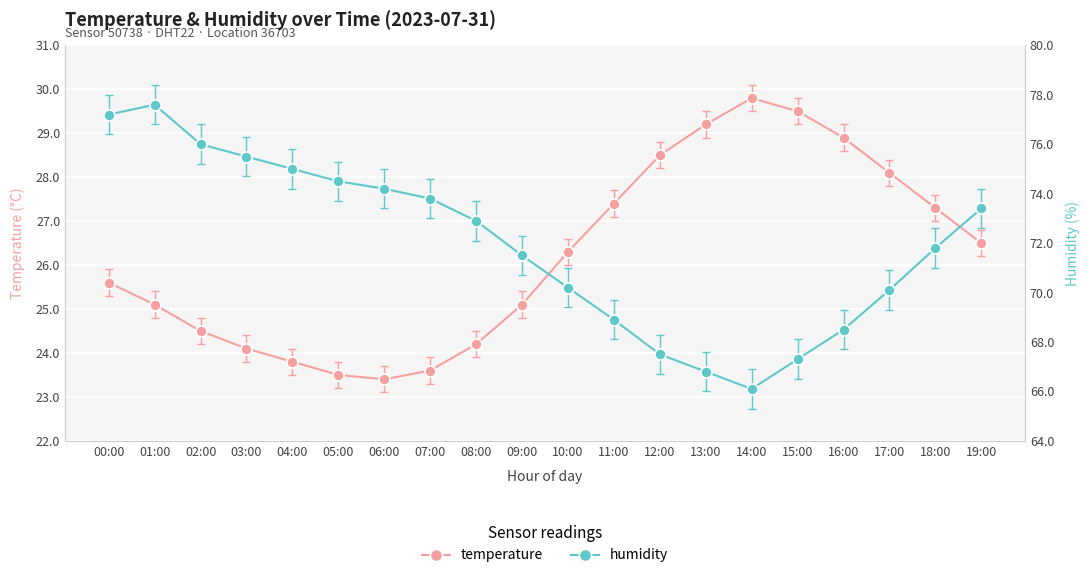

At which label is humidity closest to 71?

09:00